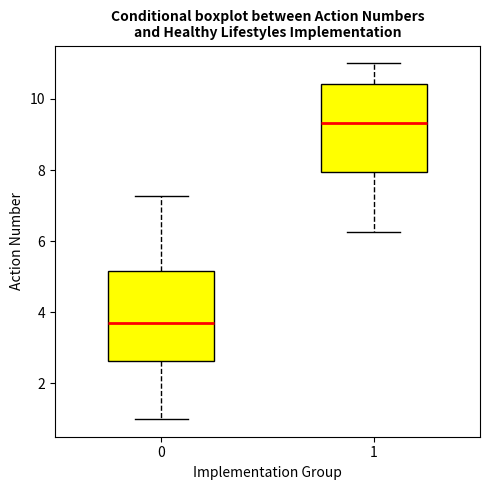

Where is the lower edge of the box at x = 1 on the y-axis? The values are not printed on the chart, so give them approximately, as read against the axis.

8.0